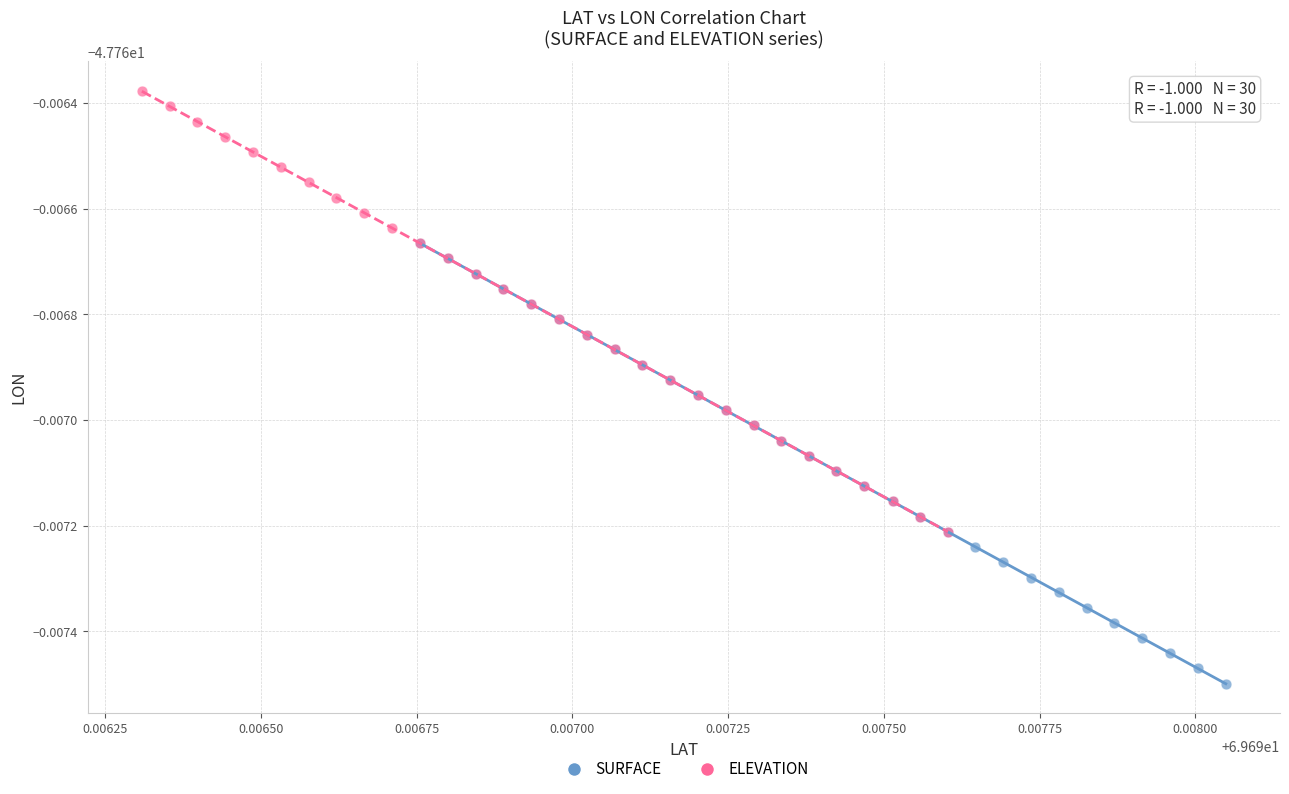

What are all the series names shown in the legend?

SURFACE, ELEVATION